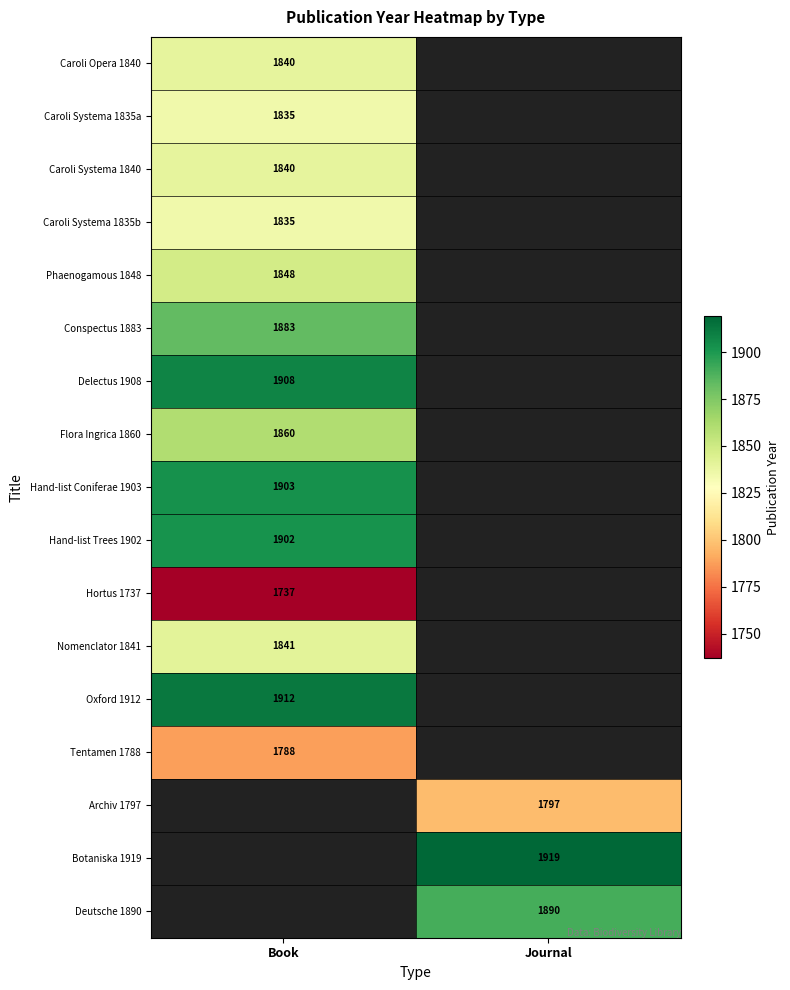

Is it true that Oxford 1912 equals 1202 at Book?

False